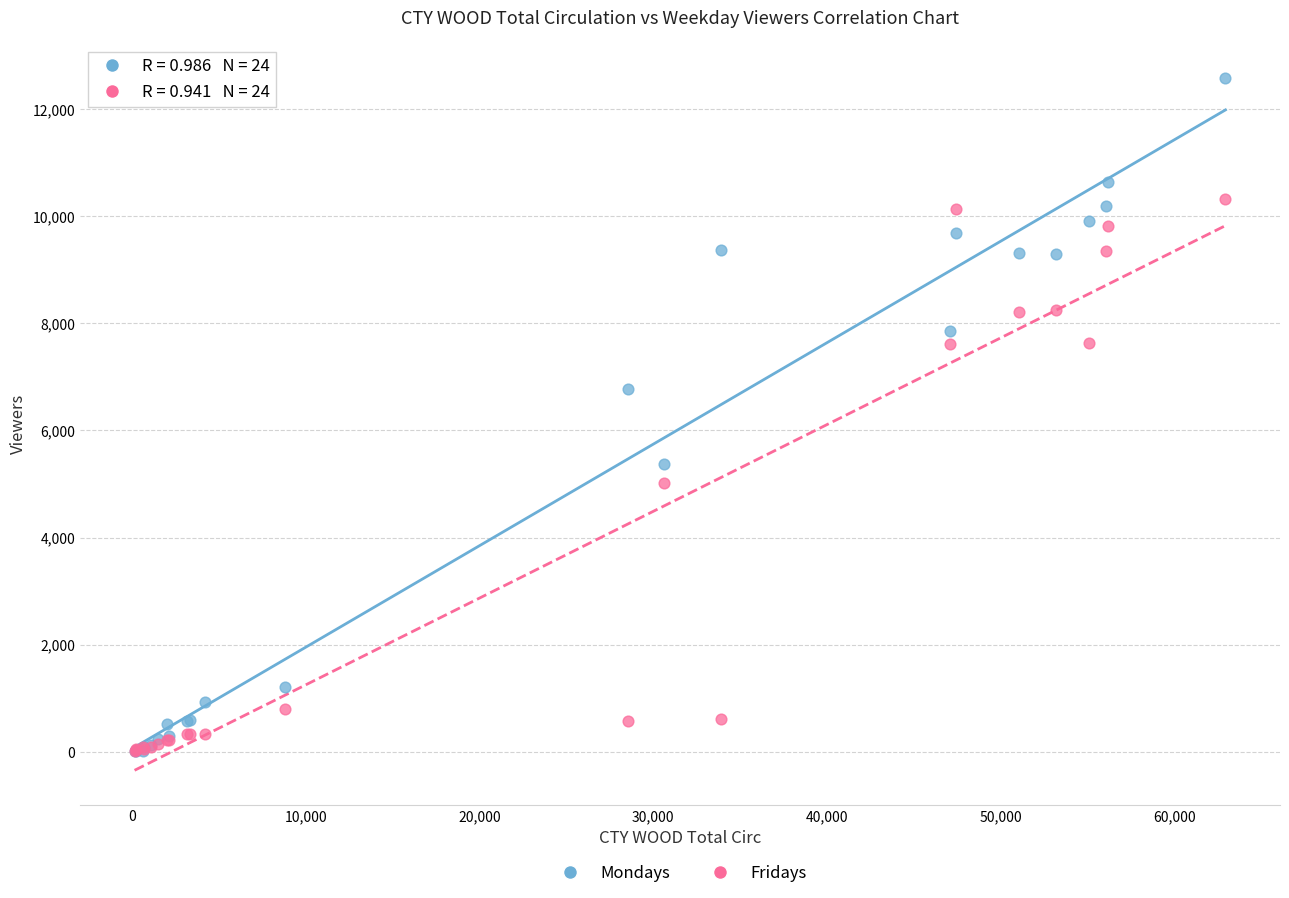

In the Mondays series, what Y value is closest to 6296?

6778